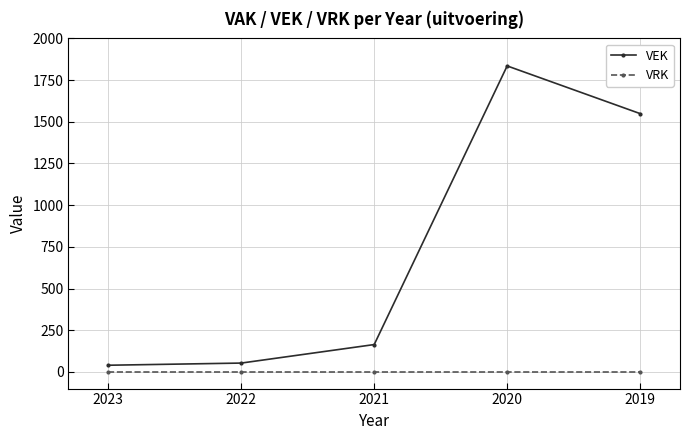

What is the sum of the VEK values at 2023 and 2019?

1589